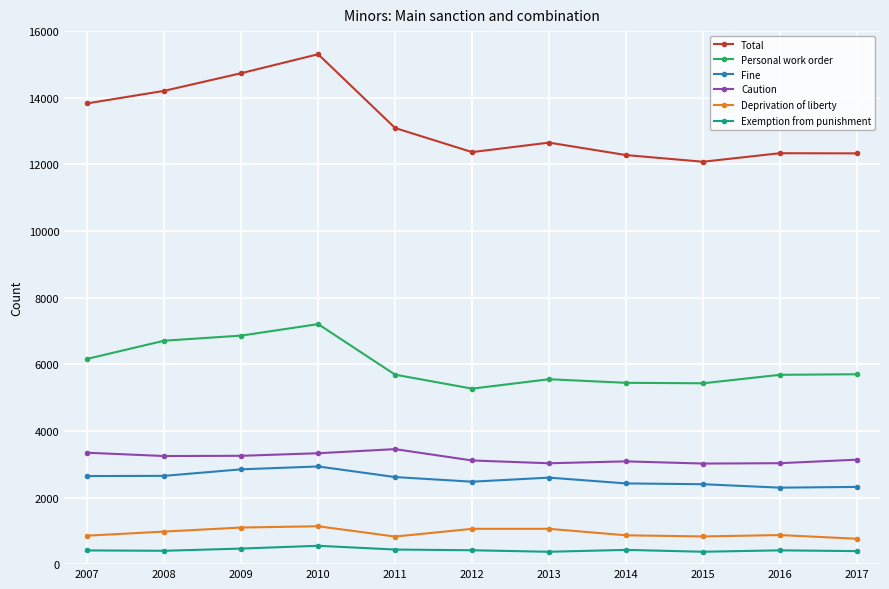

At which category does the chart reach its peak across all series?

2010